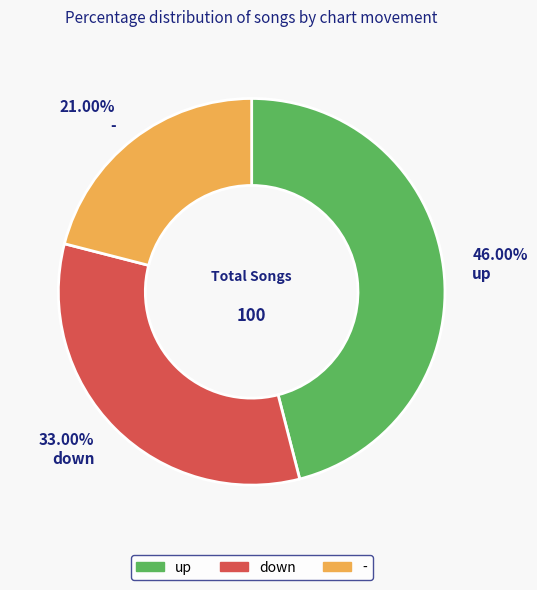

What is the ratio of the value at - to the value at down?

0.6